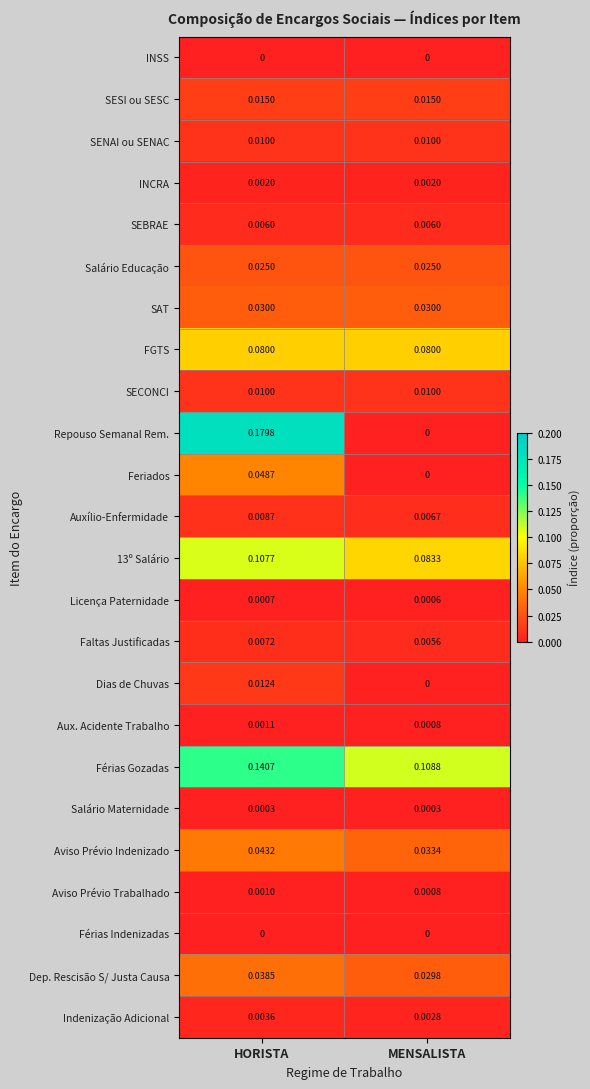

Which category has the highest value across all series?

HORISTA